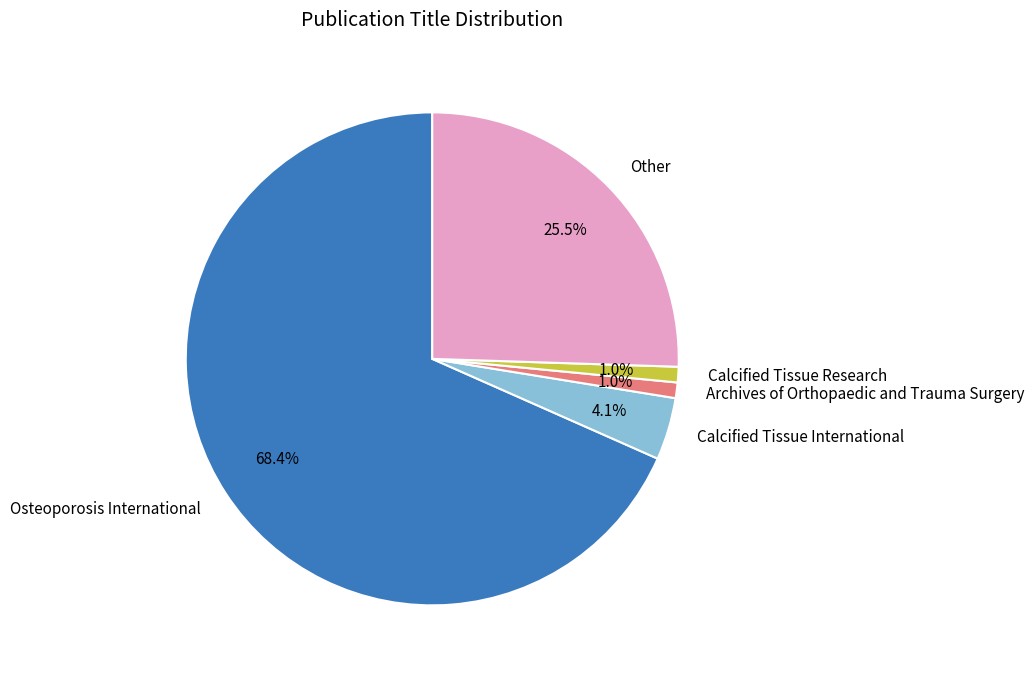

Is there any slice that represents more than half of the pie?

Yes